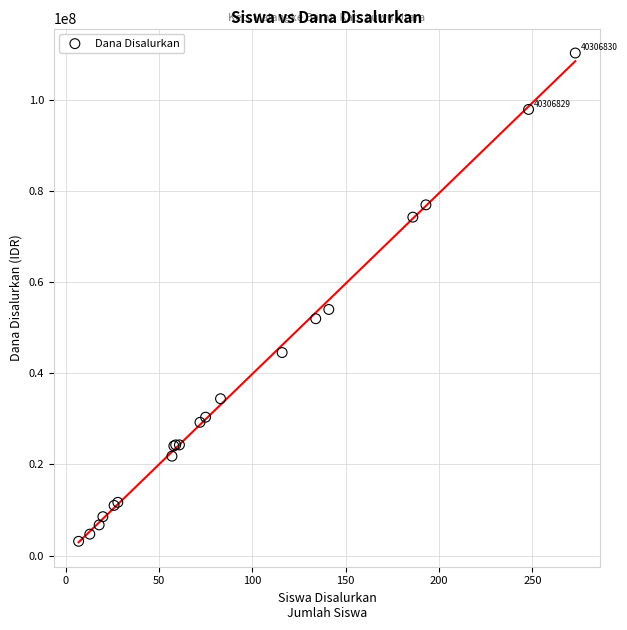

What Y value in the scatter plot is closest to 56700000?

54000000